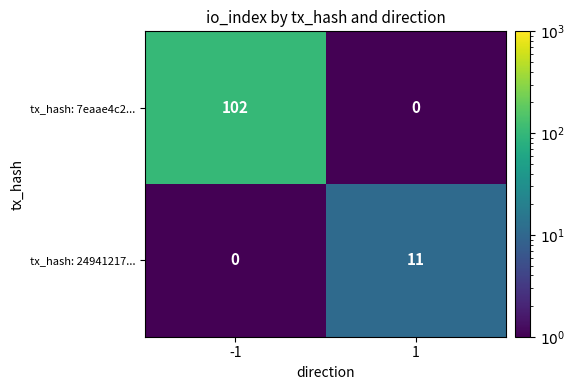

Which series has the largest range (max minus min)?

tx_hash: 7eaae4c2...